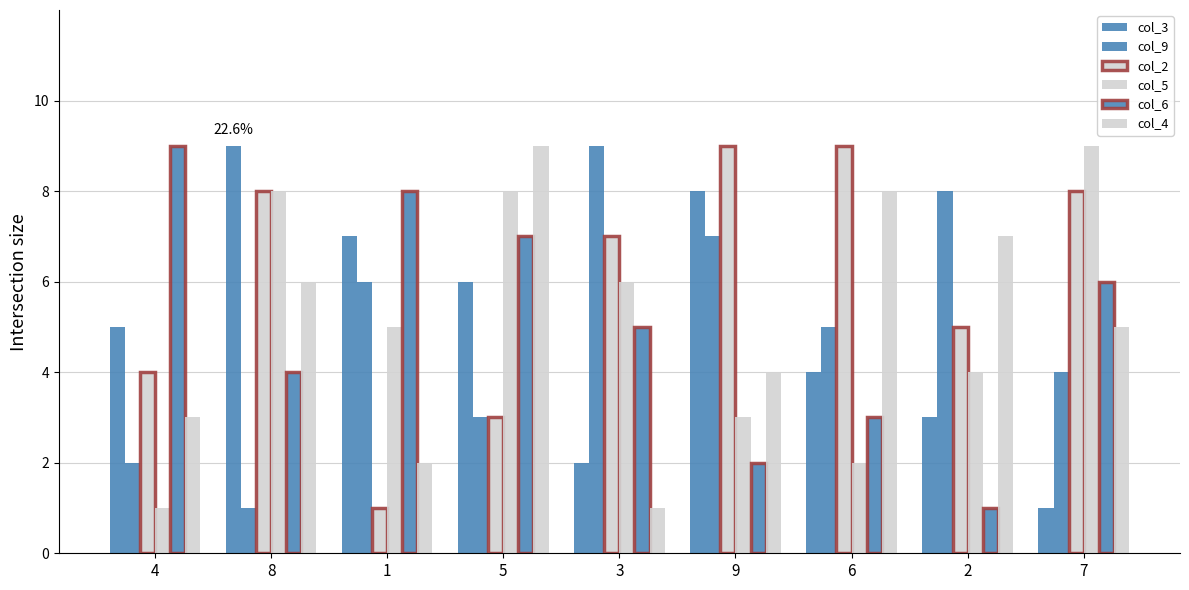

What is the difference between the col_6 values at 1 and 6?

5